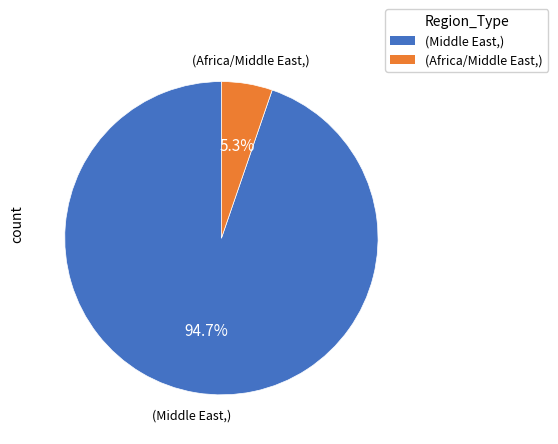

How much of the chart is everything except (Middle East,)?

5.3%